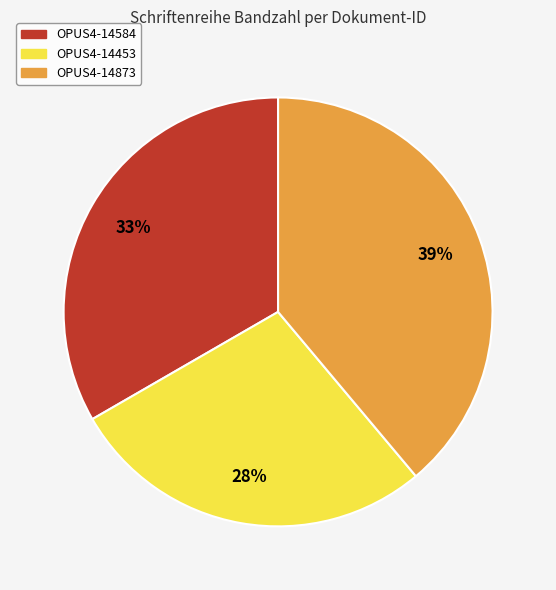

Rank the categories by value from highest to lowest.

OPUS4-14873, OPUS4-14584, OPUS4-14453